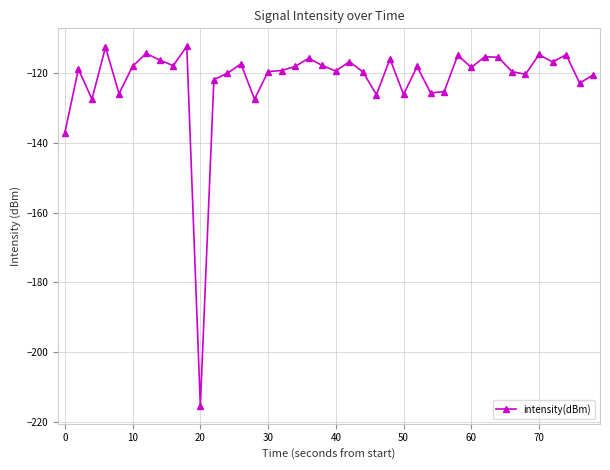

What is the minimum value shown in the chart?

-215.3